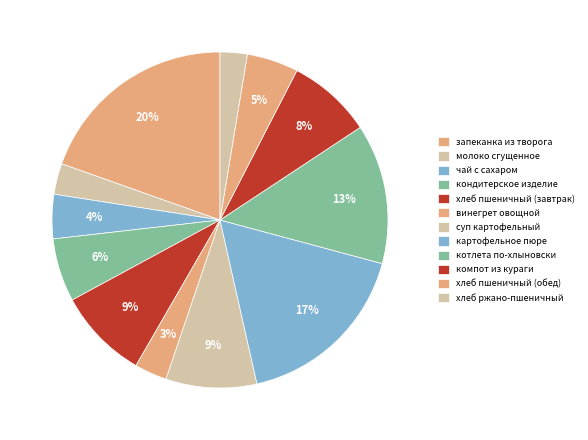

What is the smallest slice in the pie chart?

хлеб ржано-пшеничный